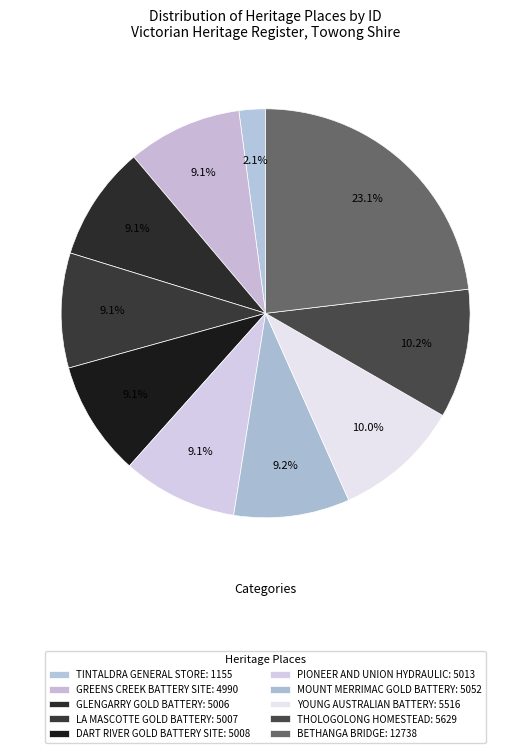

To the nearest percent, what is the difference between the TINTALDRA GENERAL STORE and LA MASCOTTE GOLD BATTERY slice percentages?

7%